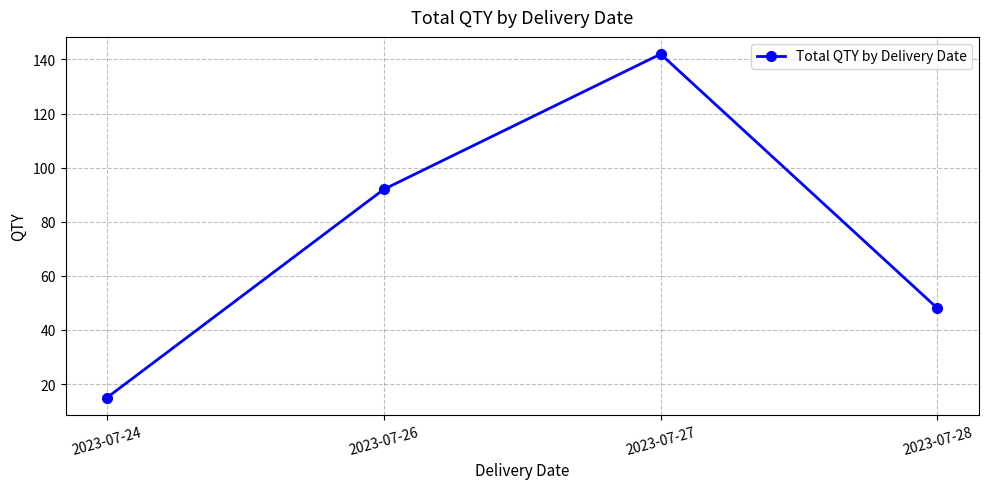

Which label corresponds to the largest value in the chart?

2023-07-27